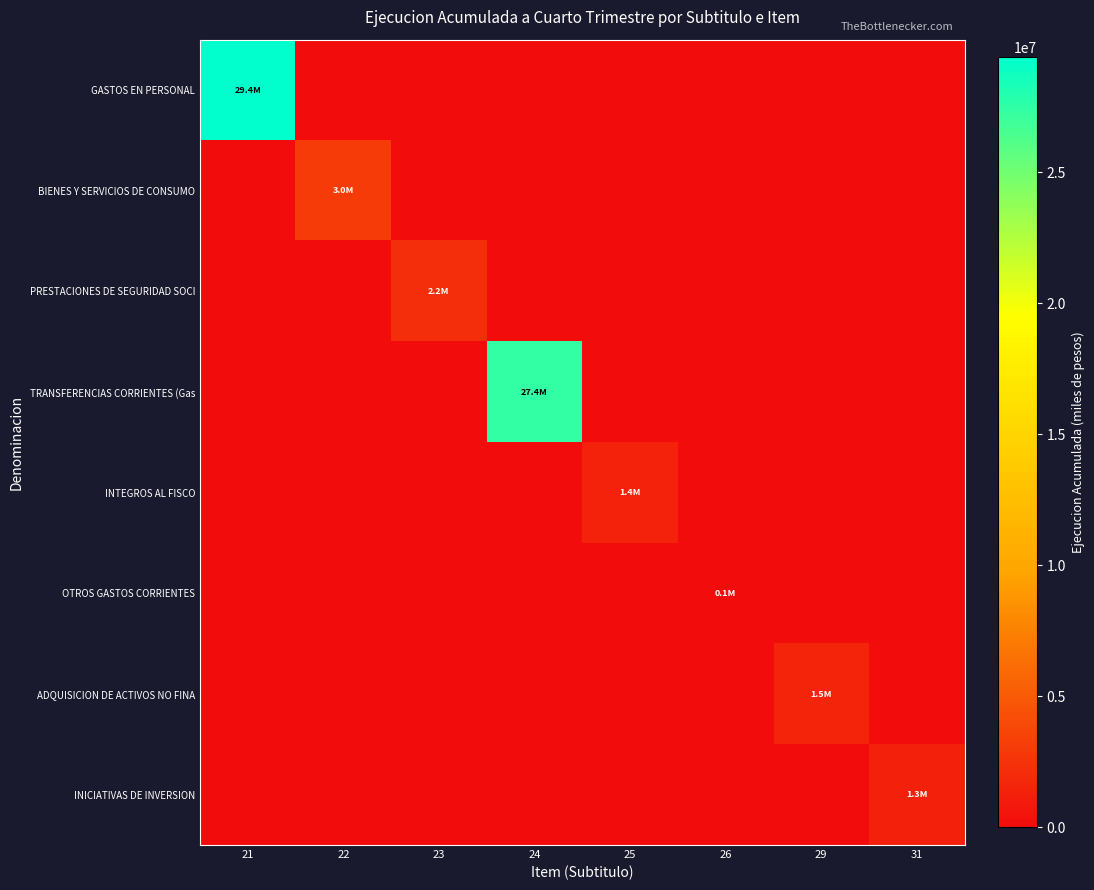

Rank the series at 25 from lowest to highest value.

GASTOS EN PERSONAL, BIENES Y SERVICIOS DE CONSUMO, PRESTACIONES DE SEGURIDAD SOCI, TRANSFERENCIAS CORRIENTES (Gas, OTROS GASTOS CORRIENTES, ADQUISICION DE ACTIVOS NO FINA, INICIATIVAS DE INVERSION, INTEGROS AL FISCO